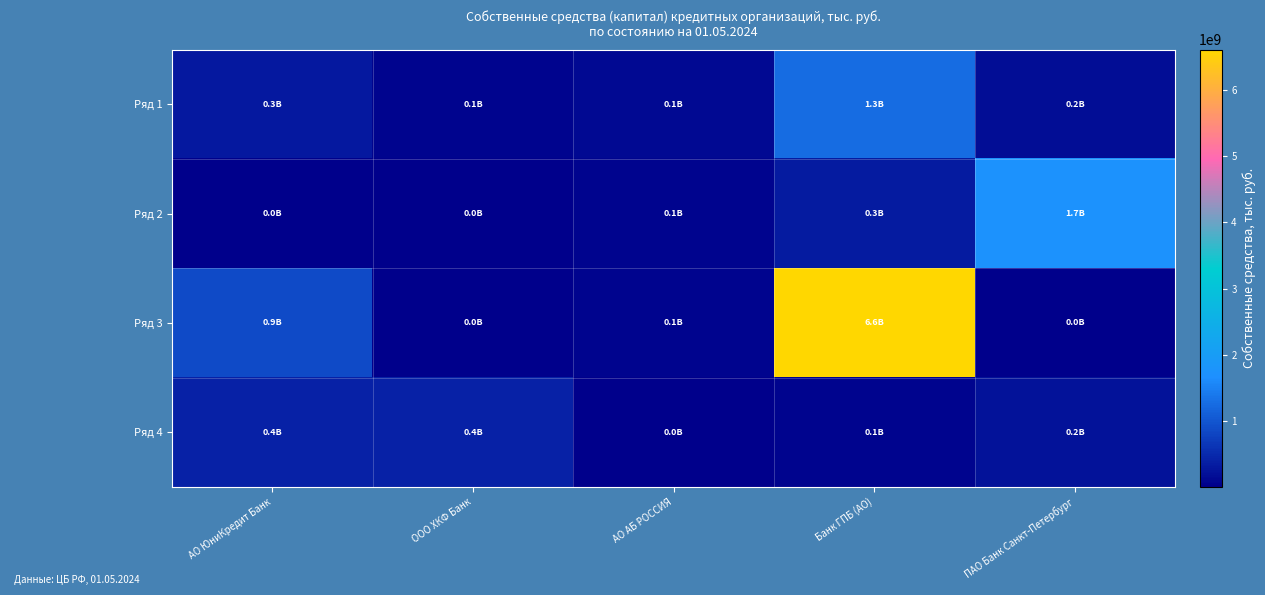

Which series has the widest spread of values?

Ряд 3